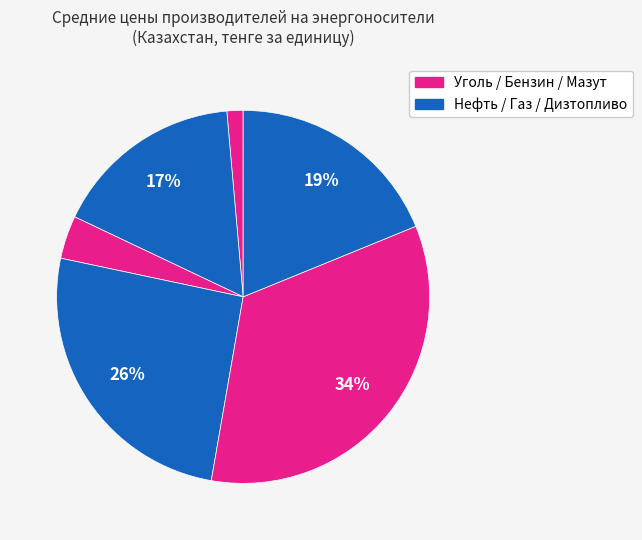

Rank the categories by value from highest to lowest.

Топливо дизельное, Бензин автомобильный, Мазут, Нефть сырая, Газ природный, Уголь